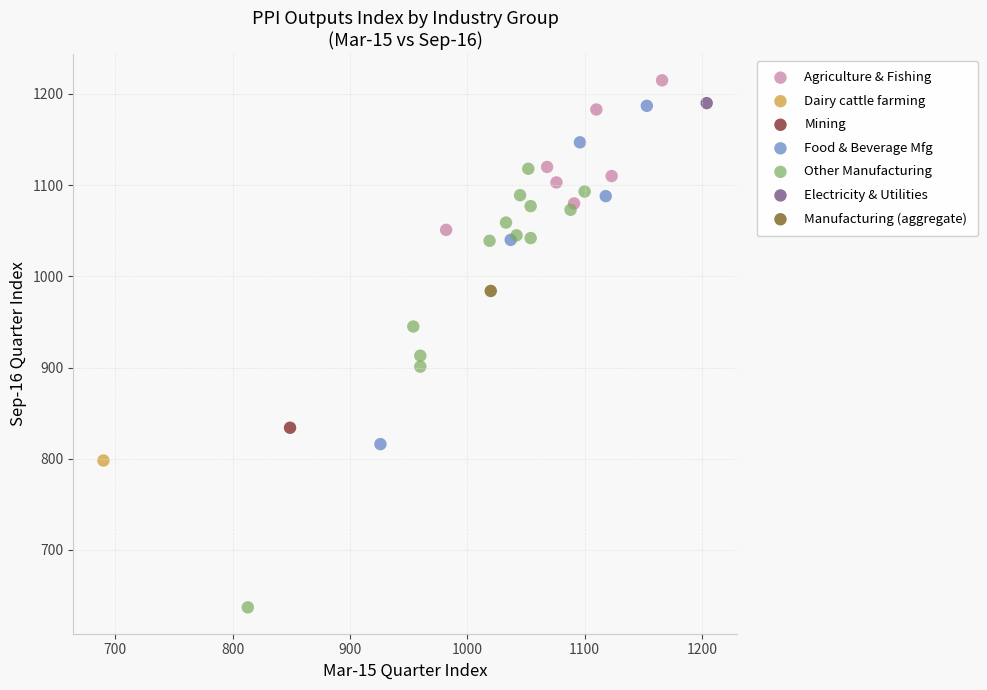

What are all the series names shown in the legend?

Agriculture & Fishing, Dairy cattle farming, Mining, Food & Beverage Mfg, Other Manufacturing, Electricity & Utilities, Manufacturing (aggregate)